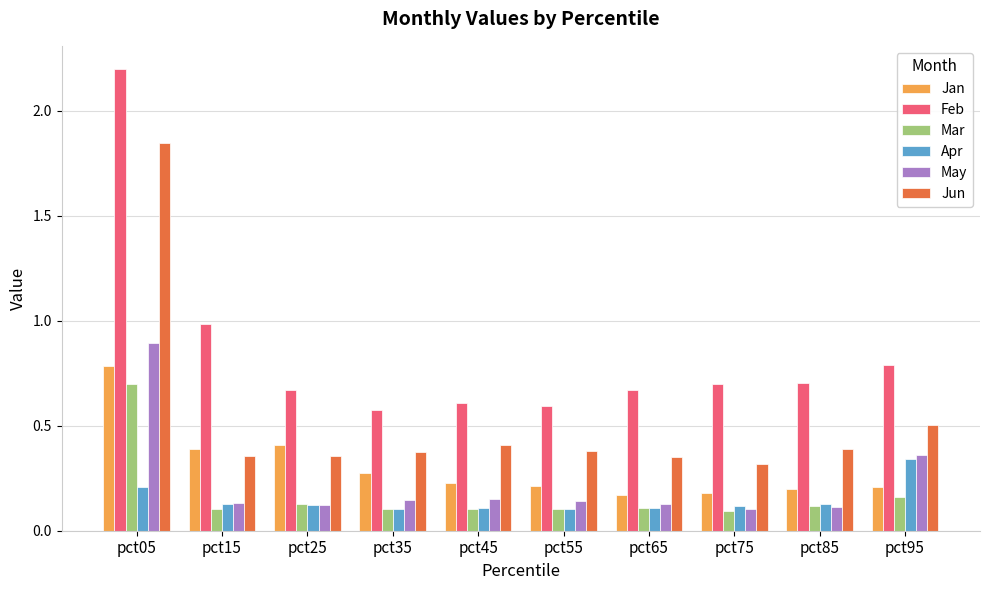

Which series has the largest total across all categories?

Feb